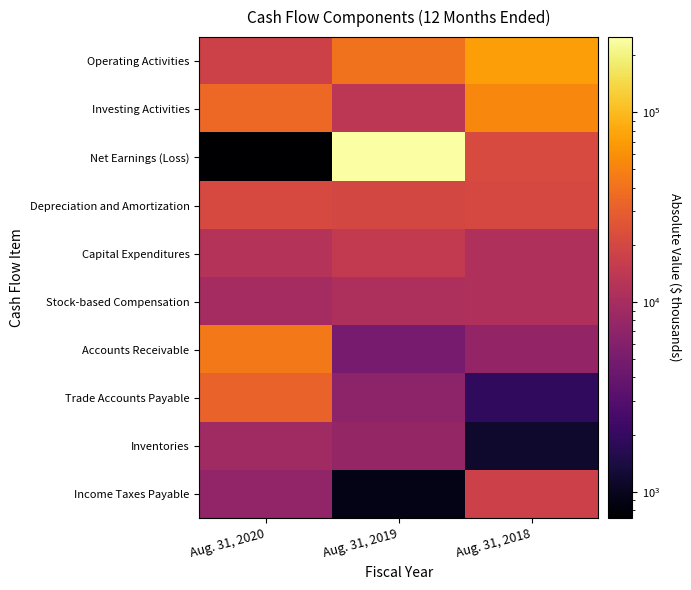

Which series has the largest total across all categories?

Net Earnings (Loss)